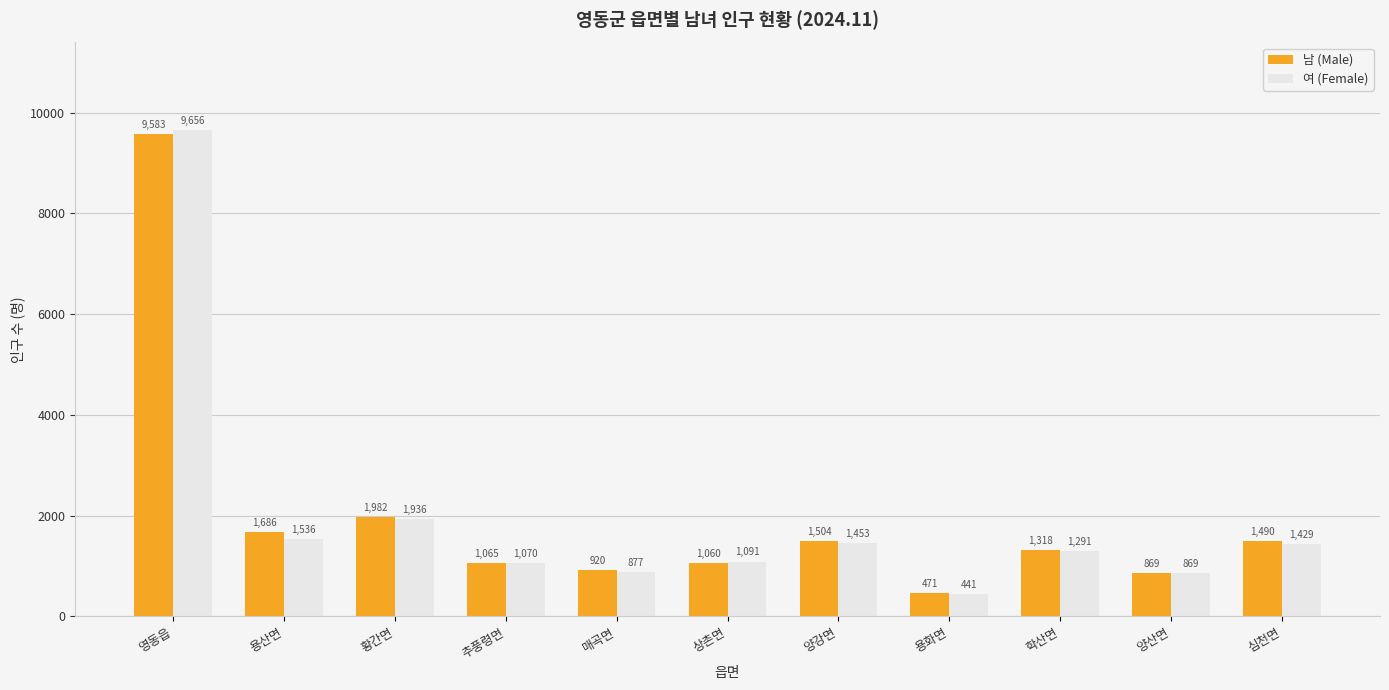

How many bars are there in each group?

2